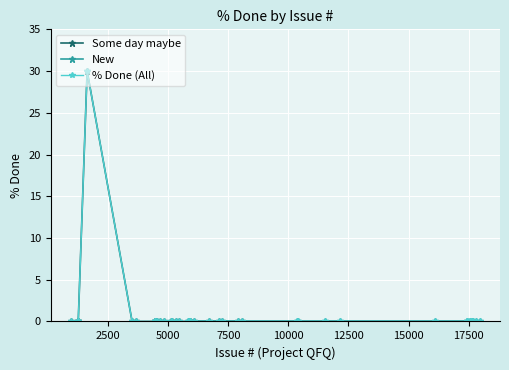

How many lines are shown in the chart?

3